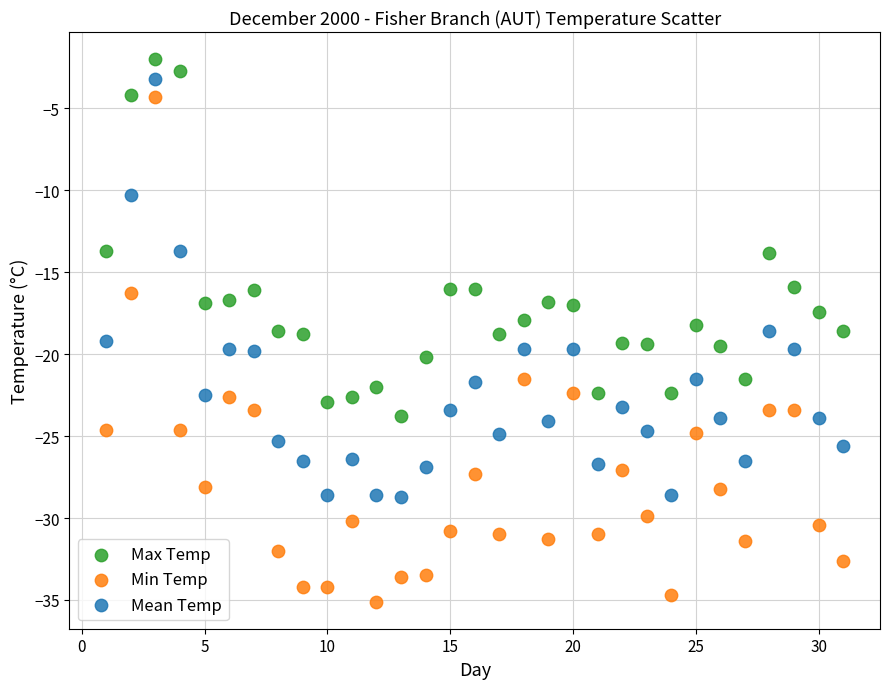

Which series has the widest spread of Y values?

Min Temp